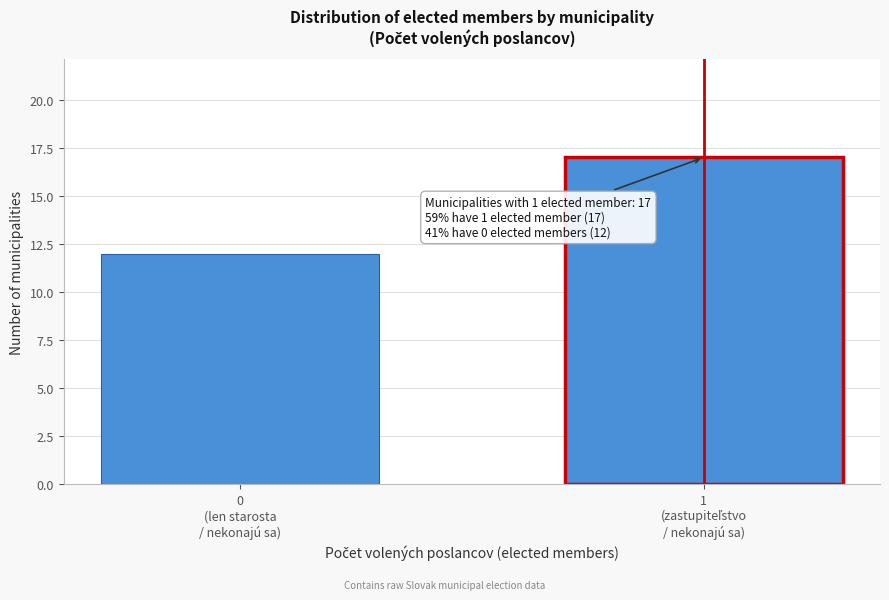

Reading left to right, extract all data points from this chart.

12	17